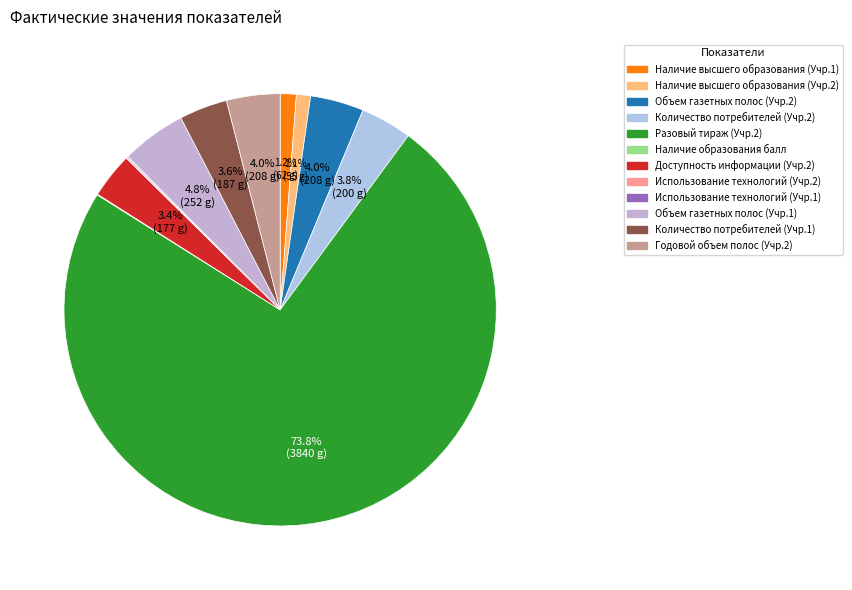

Does any single category account for the majority?

Yes